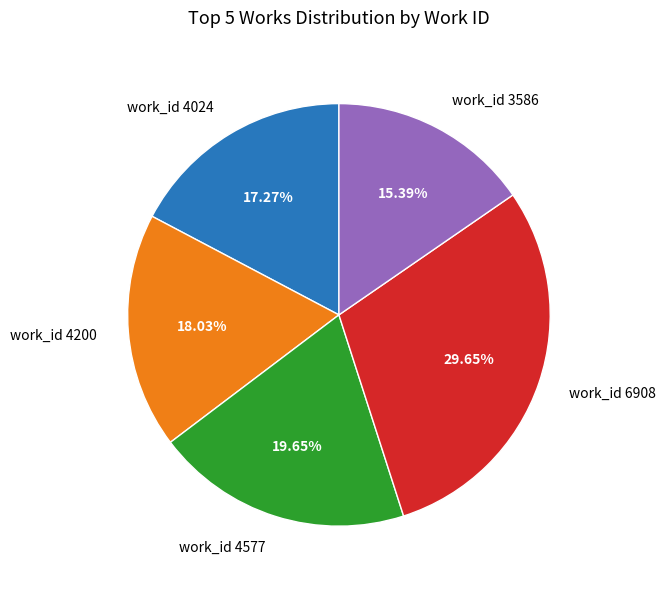

Which slice is the largest?

work_id 6908